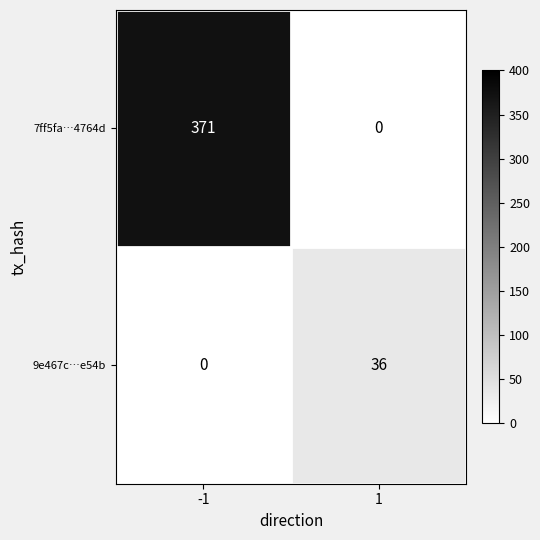

Which series has the largest total across all categories?

7ff5fa…4764d